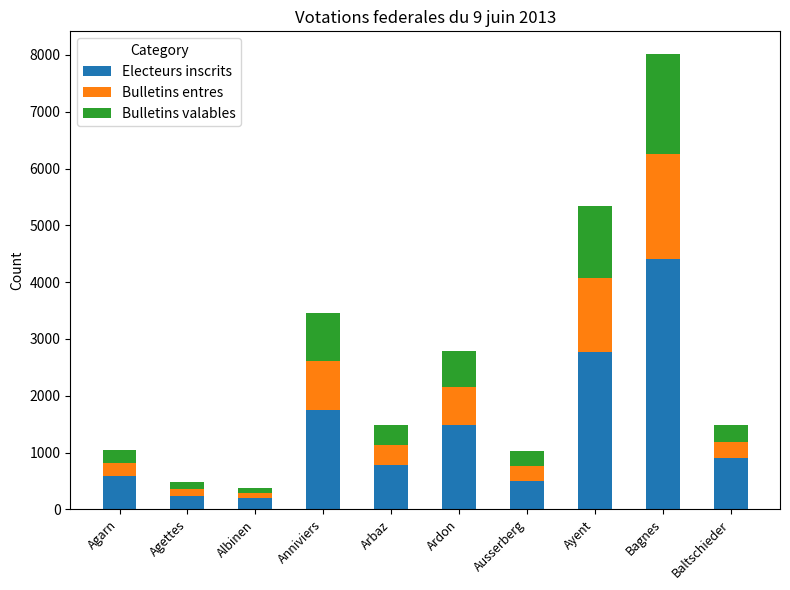

What is the difference between the maximum and minimum values in the Electeurs inscrits series?

4197